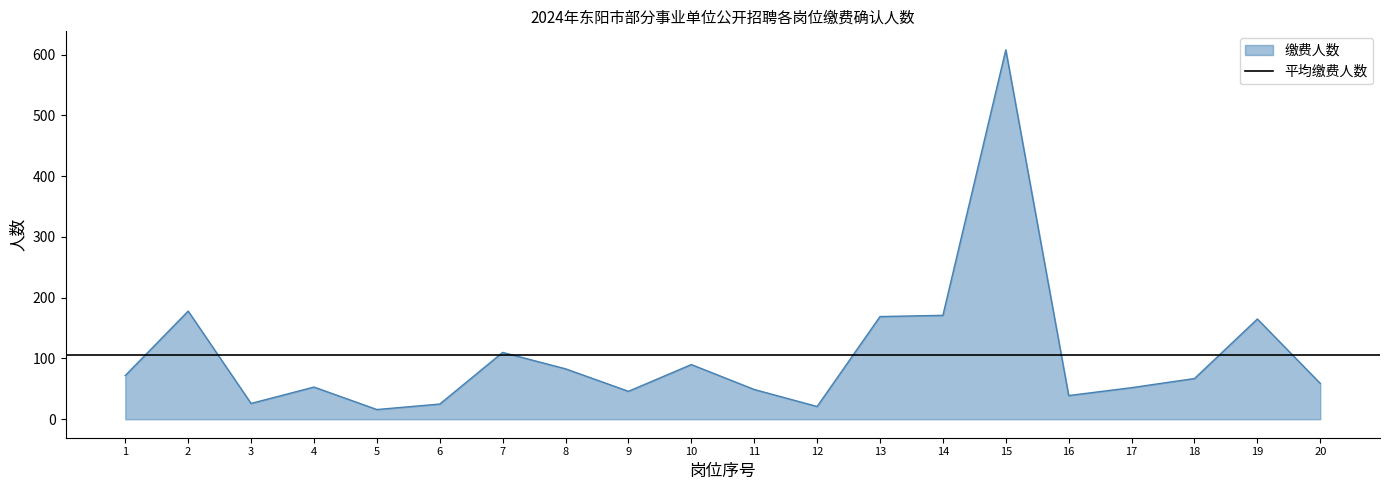

What is the smallest value displayed?

16